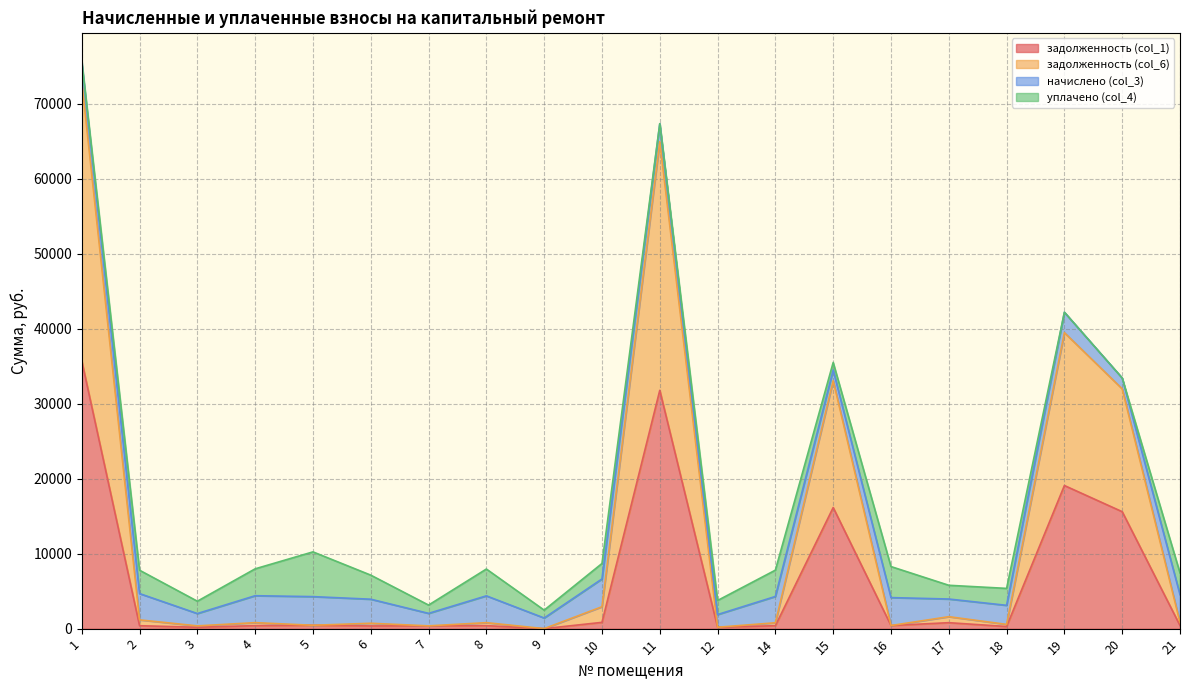

List the labels in order of задолженность (col_6) value, smallest first.

9, 12, 3, 7, 16, 5, 18, 6, 14, 8, 4, 21, 2, 17, 10, 20, 15, 19, 11, 1